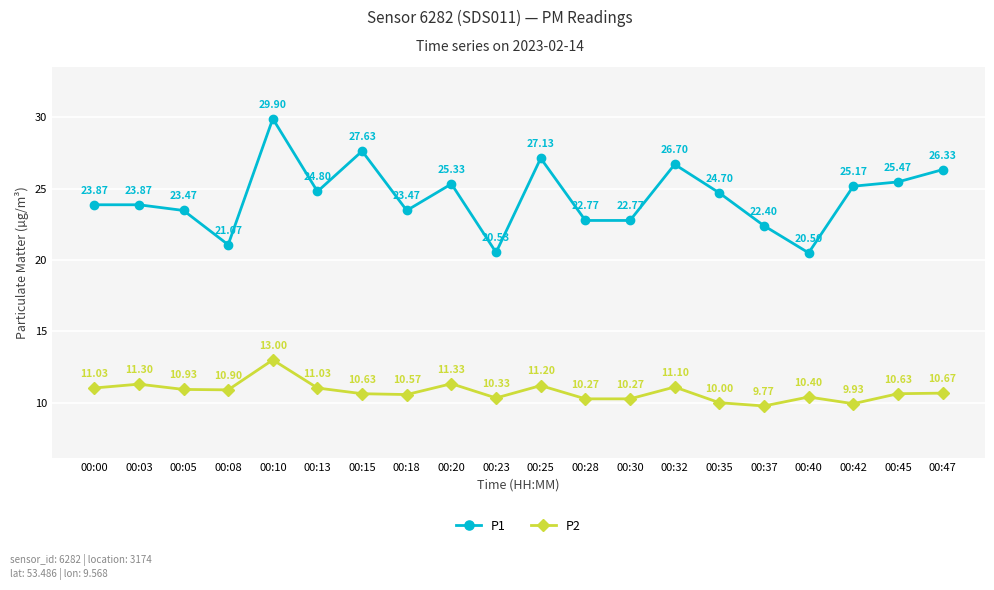

True or false: P2 and P1 cross at least once.

False